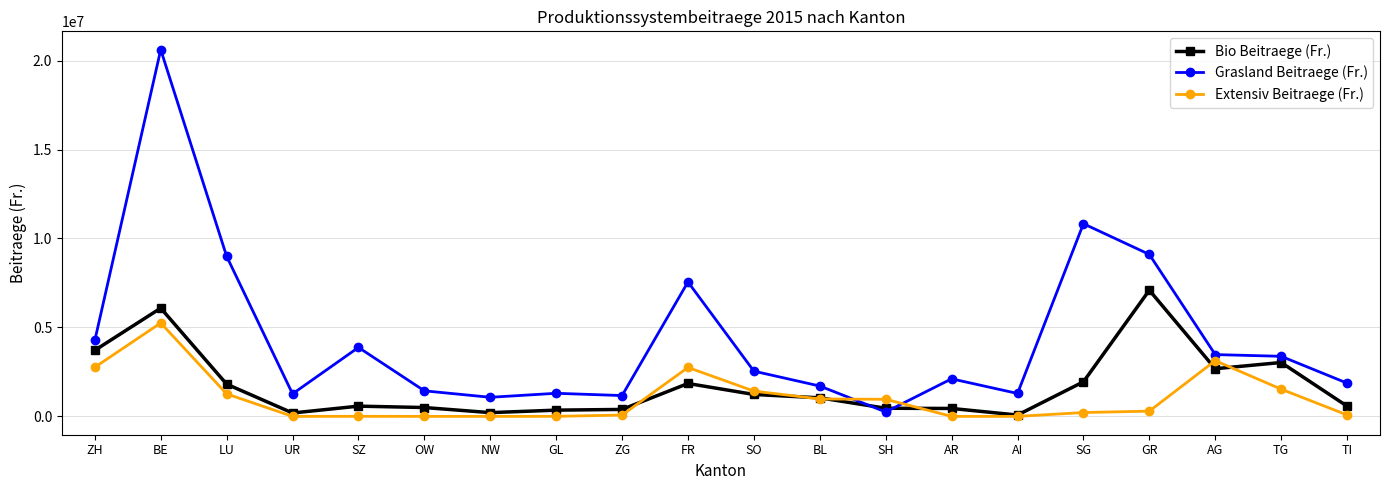

At which label does Extensiv Beitraege (Fr.) reach its peak?

BE